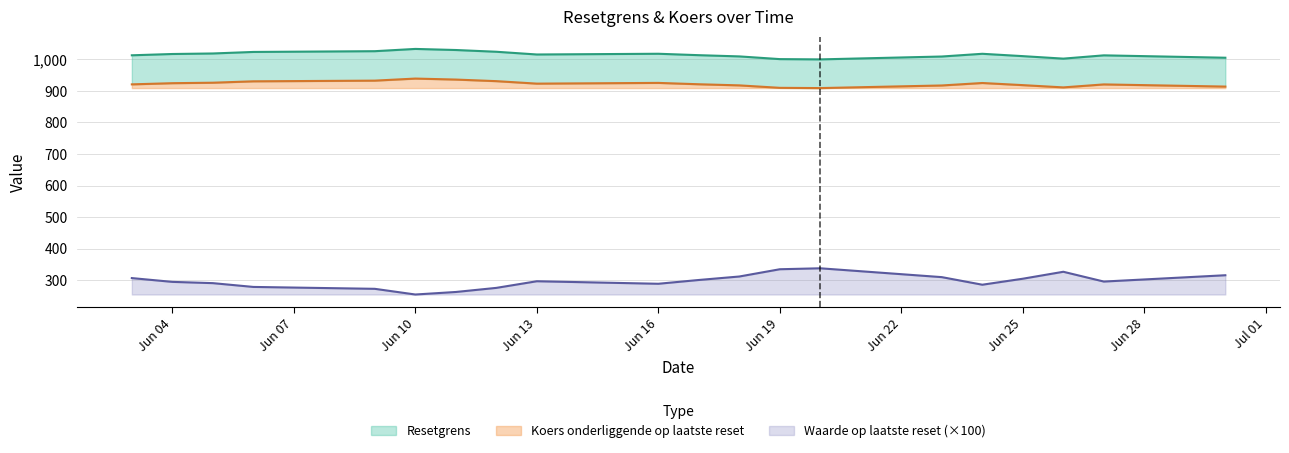

What is the maximum value shown in the chart?

1032.5